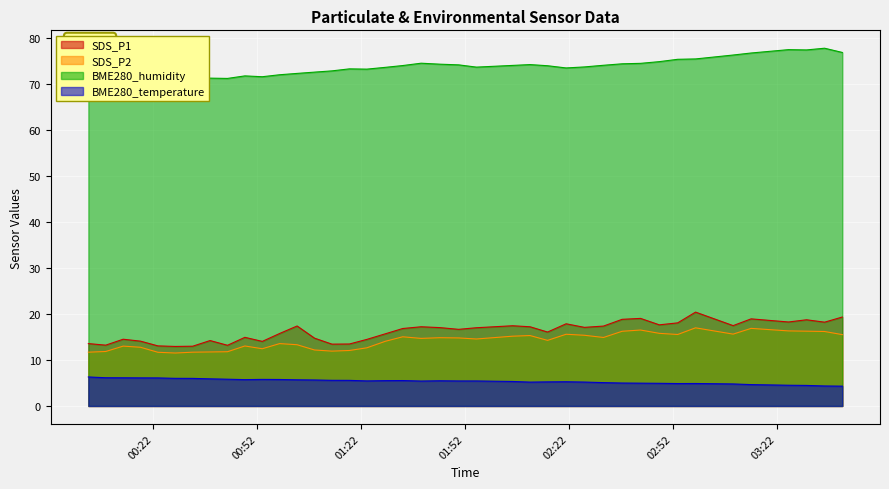

What is the minimum value for SDS_P2?

11.5